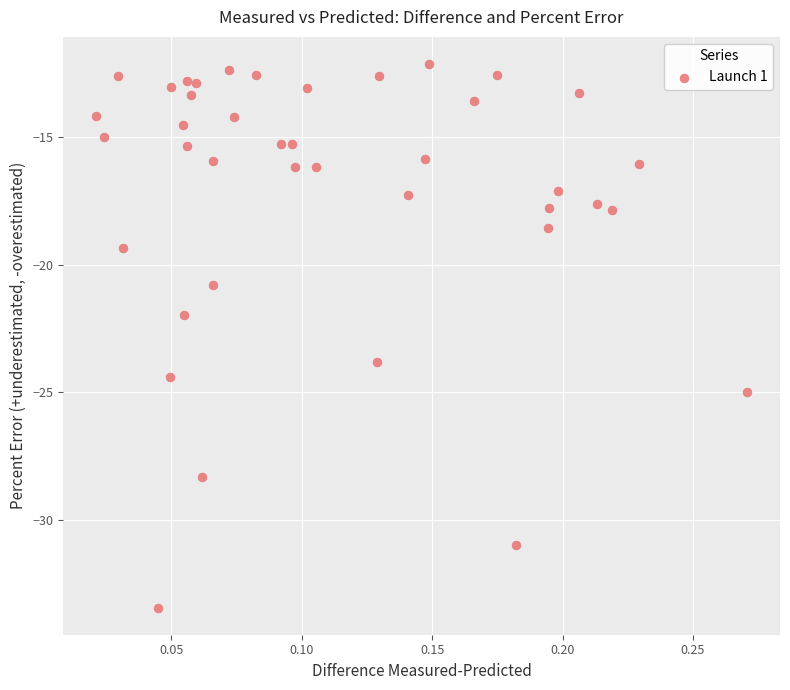

What is the range of Y values (max minus min)?

21.3